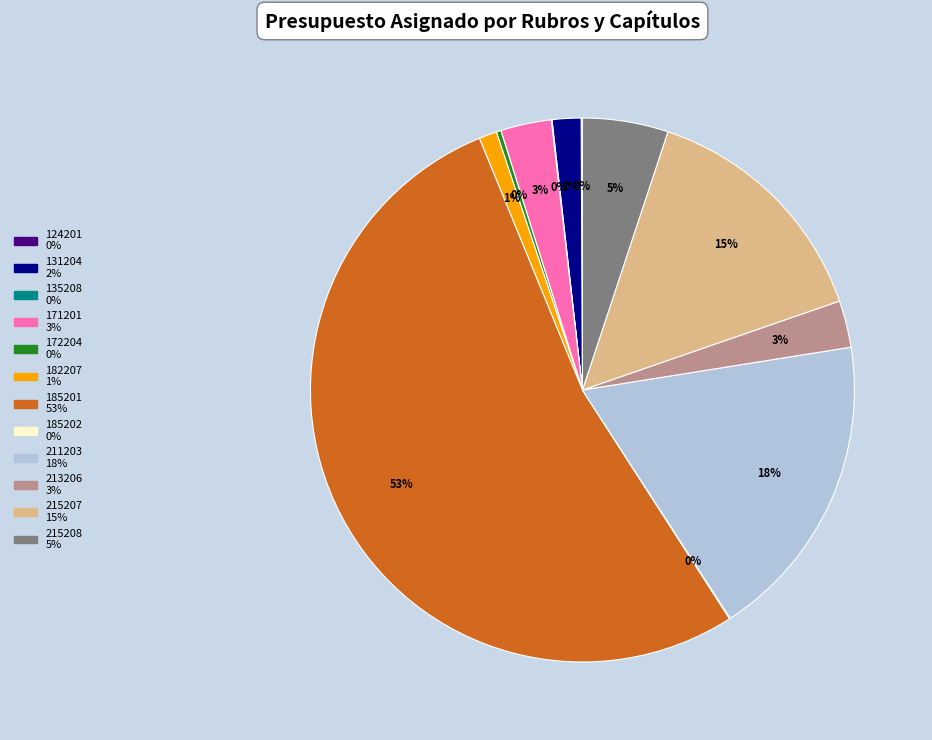

Which category has the biggest portion of the pie?

185201